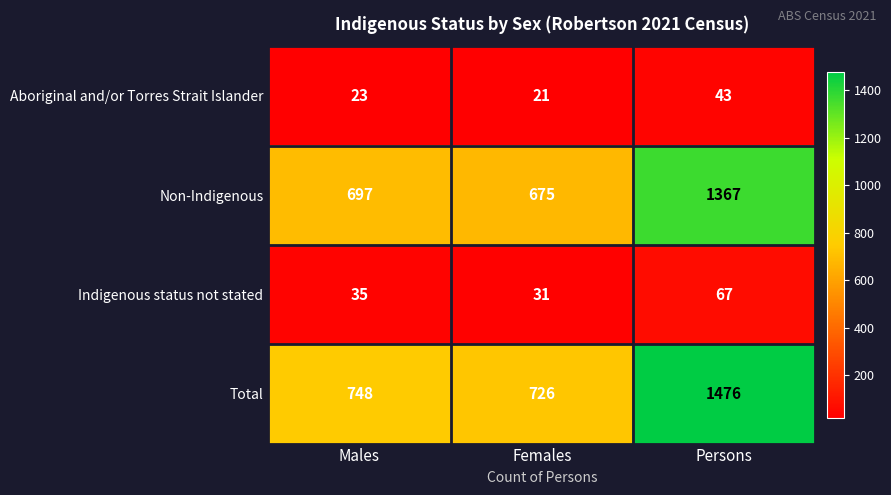

What is the average value of the Indigenous status not stated series?

44